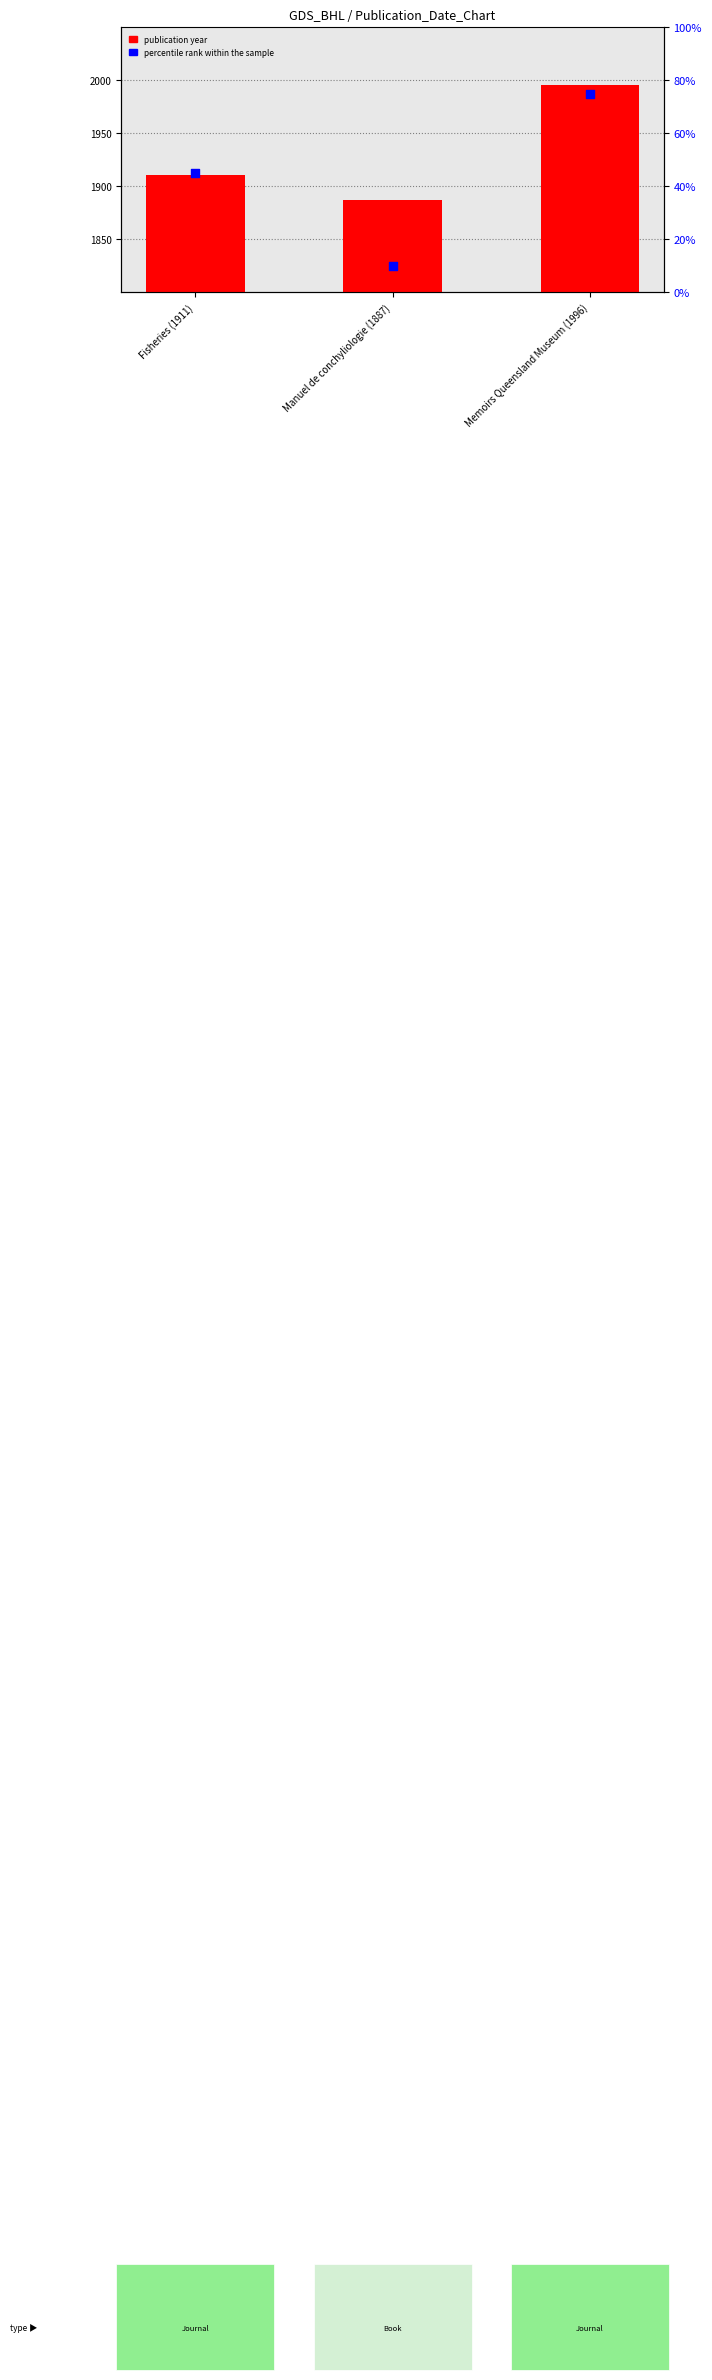

Which series has the largest Y range (max minus min)?

publication year